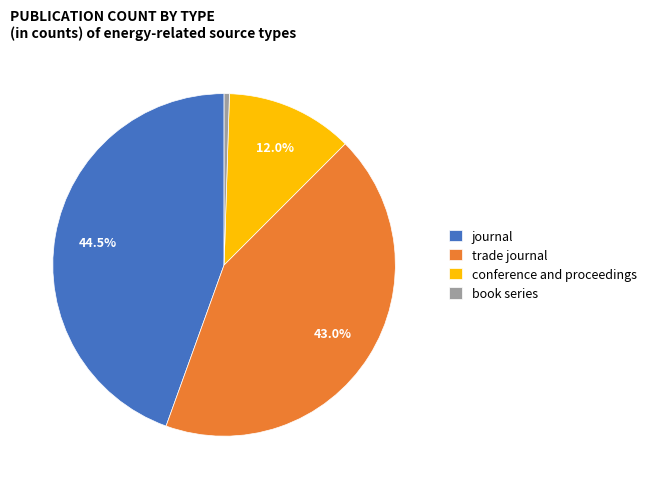

To the nearest percent, what portion does conference and proceedings represent?

12%